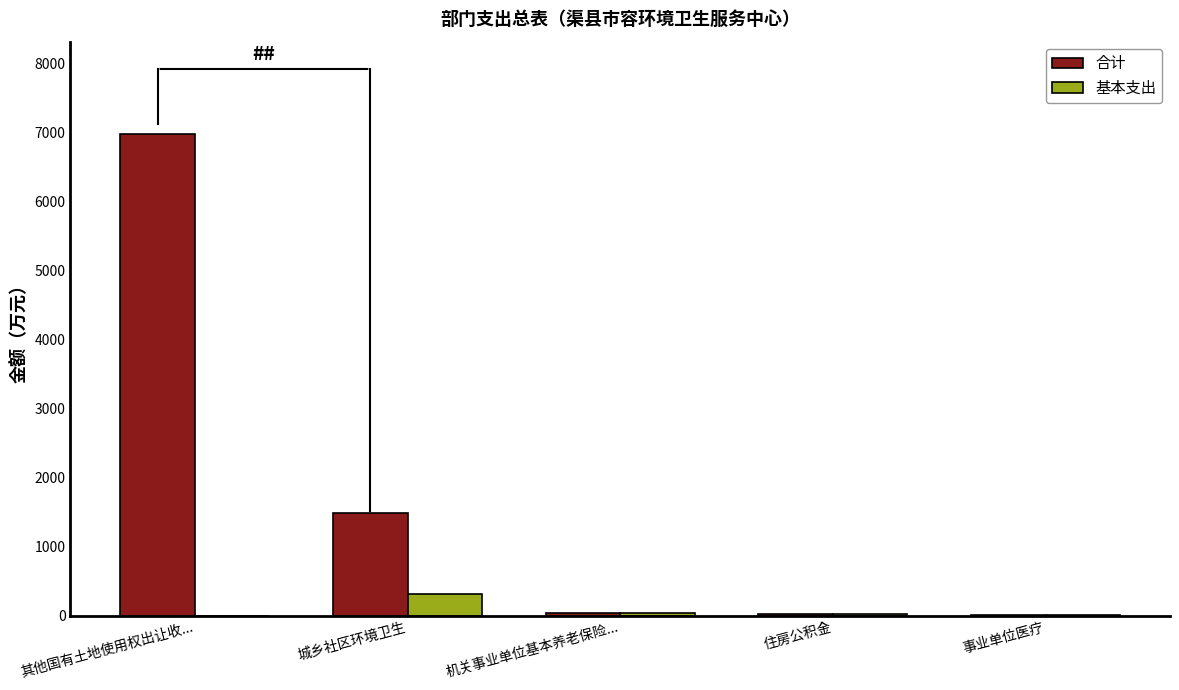

At which category is the sum across all series the highest?

其他国有土地使用权出让收...